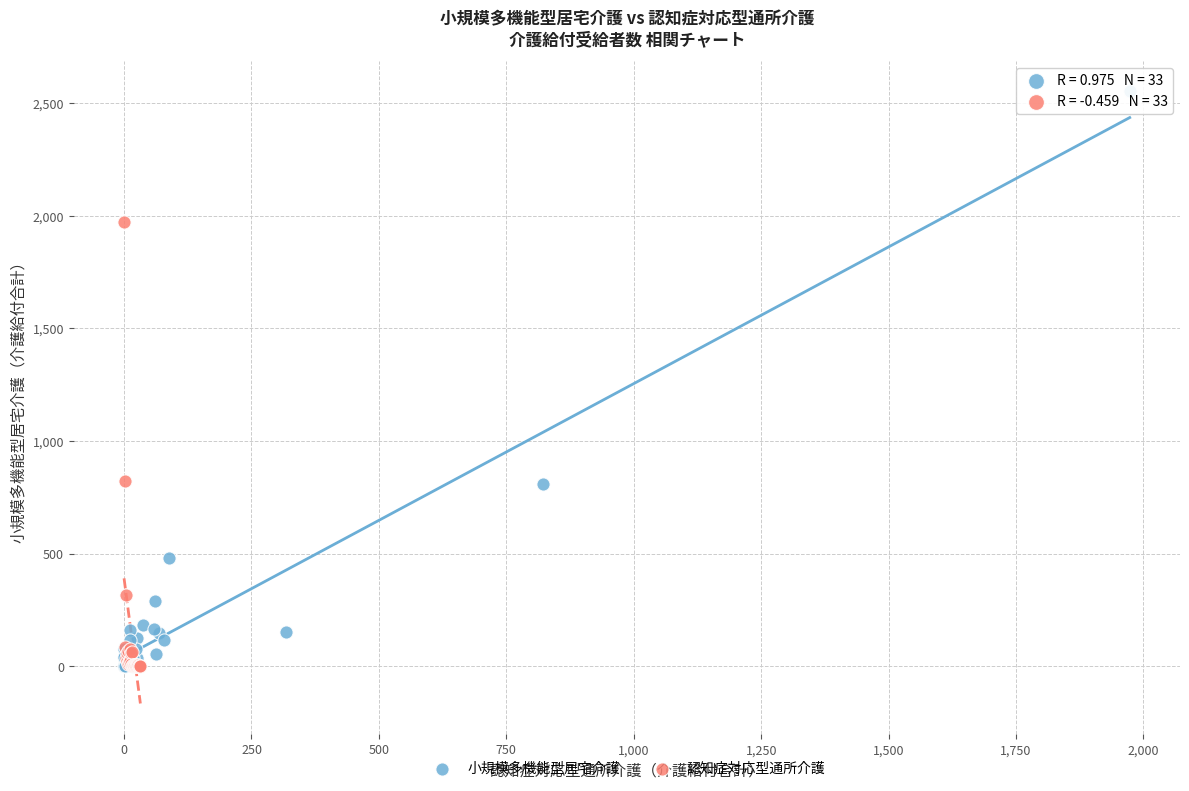

Which series has the widest spread of Y values?

小規模多機能型居宅介護